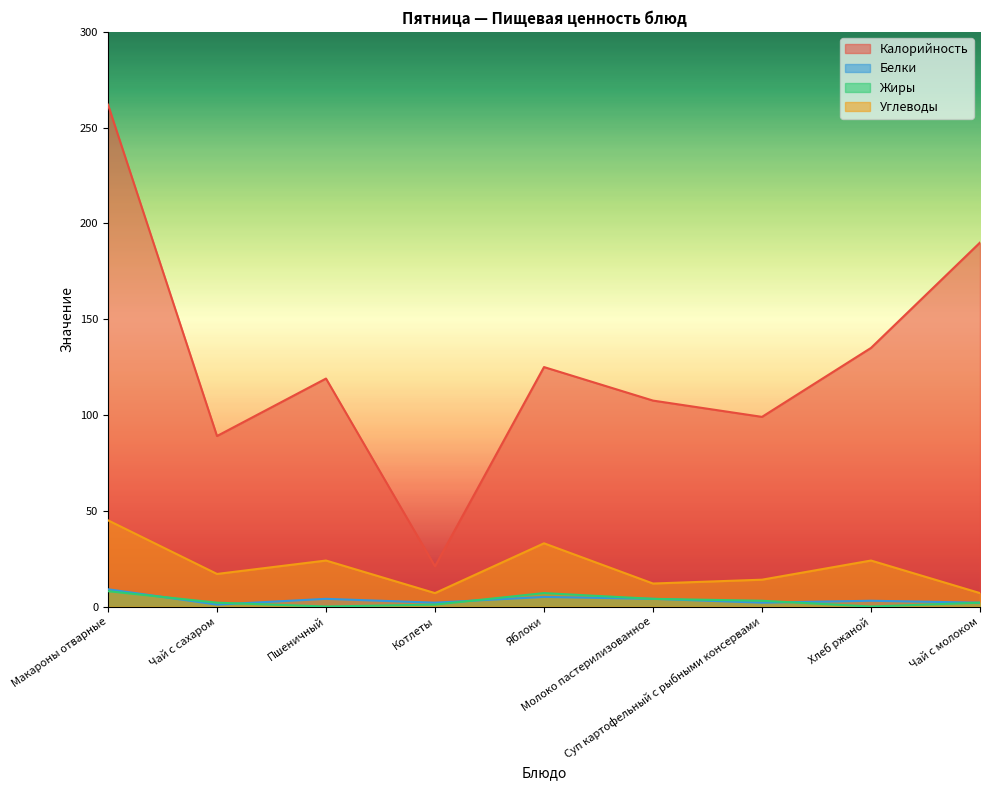

What is the total value across all series at Яблоки?

170.0